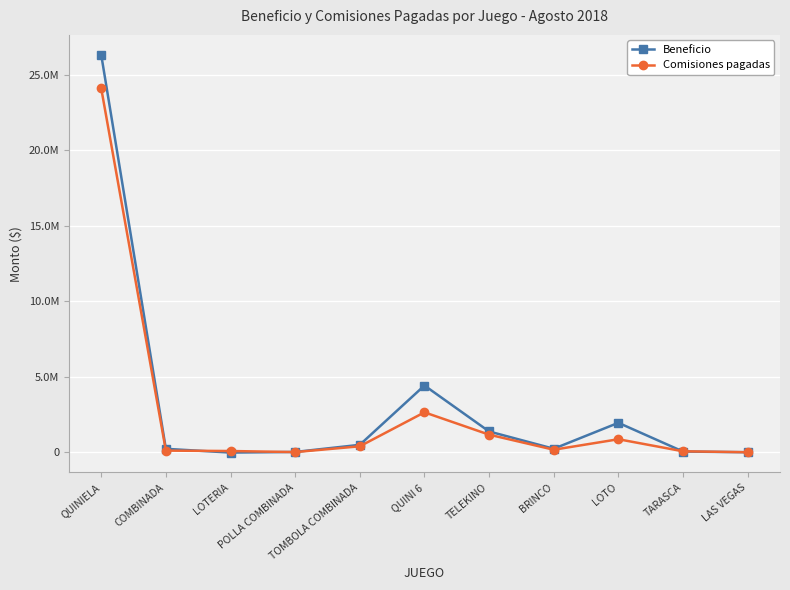

At which category is the sum across all series the highest?

QUINIELA